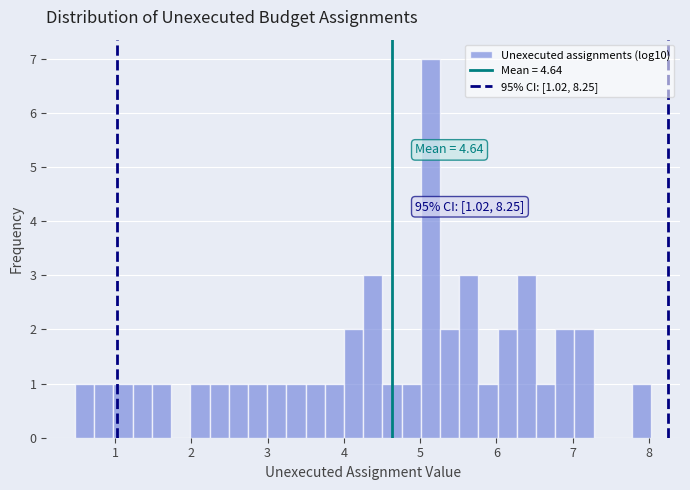

Read against the x-axis, roughly where is the centre of the tallest bar?

5.1